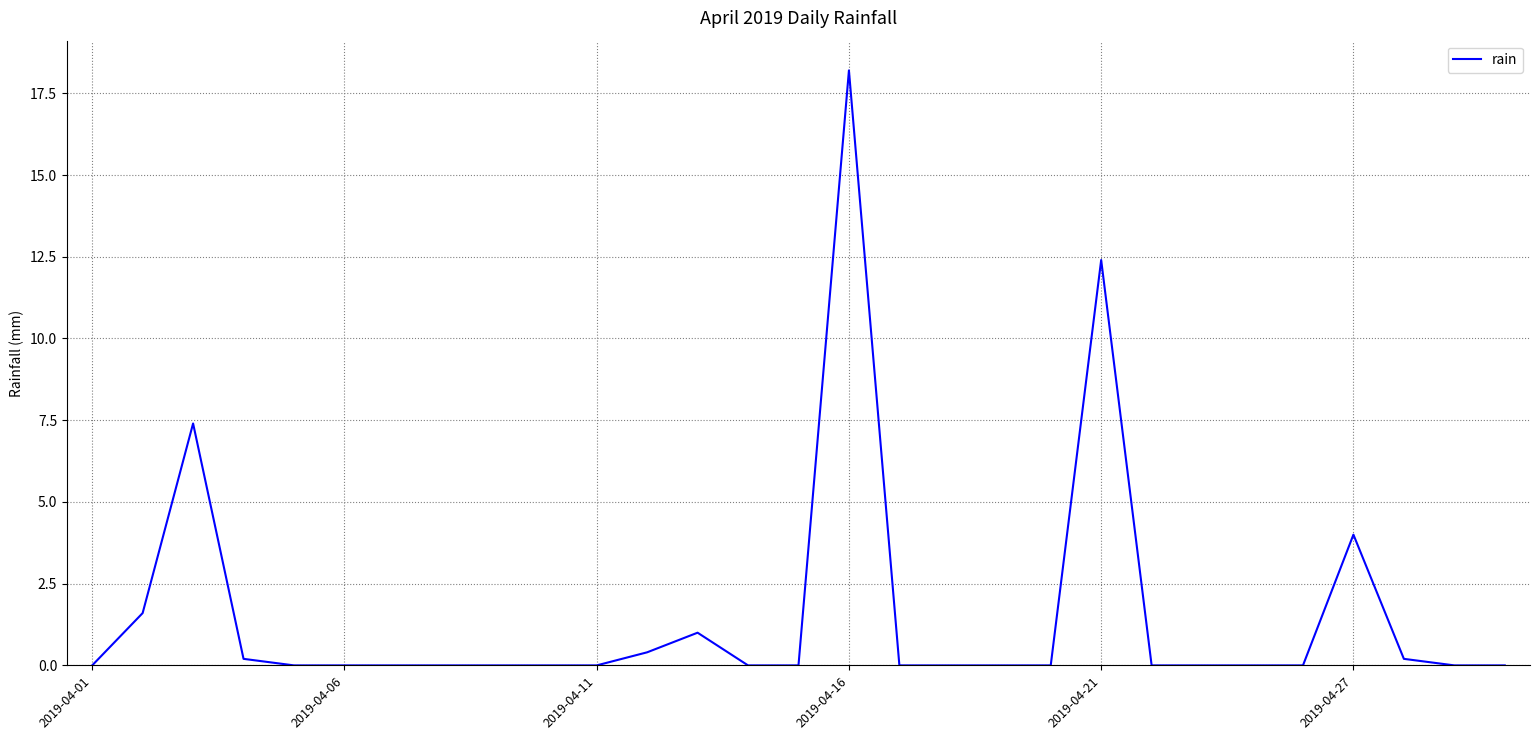

How many lines are shown in the chart?

1